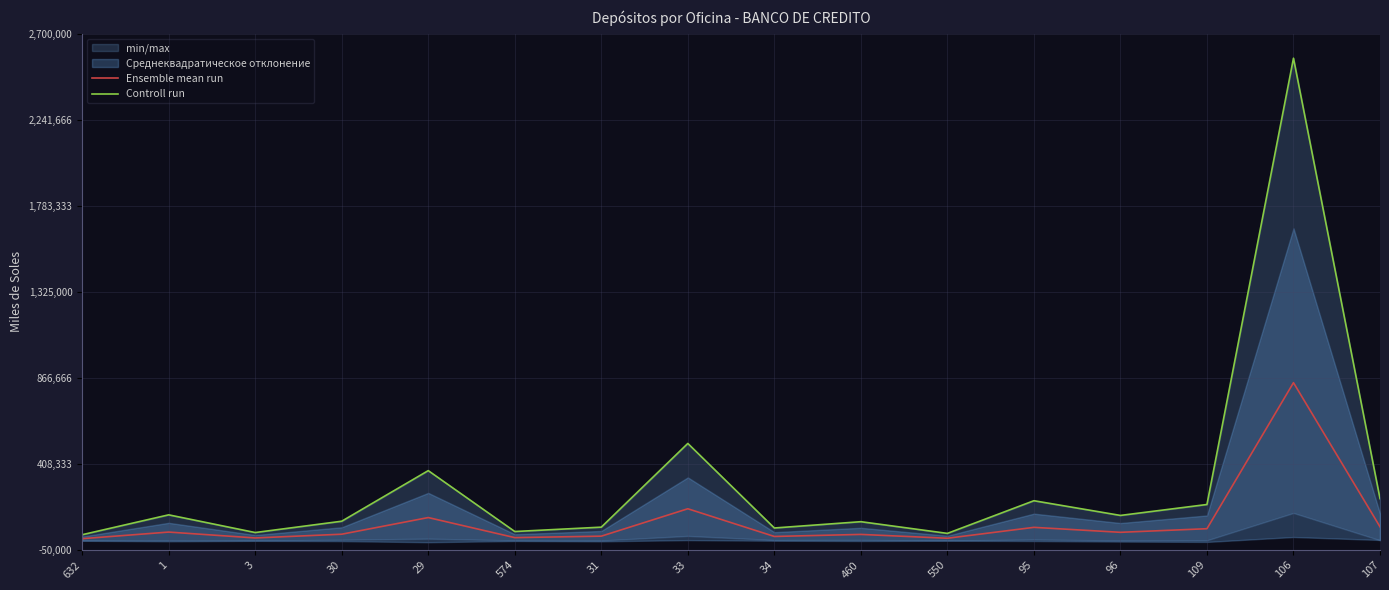

True or false: Controll run and Ensemble mean run cross at least once.

False